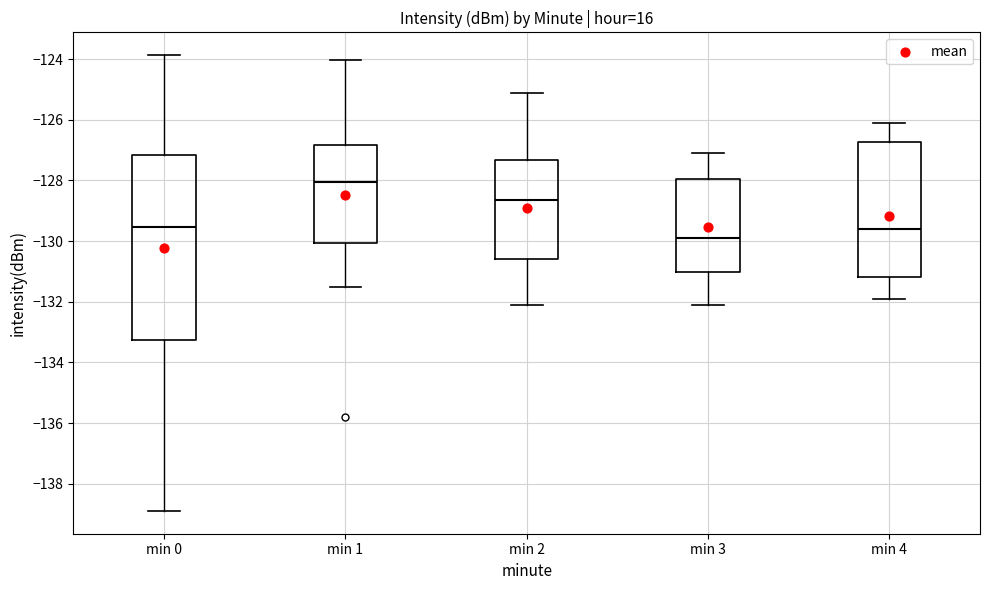

Where does the lower whisker of the box for min 2 end on the y-axis? The values are not printed on the chart, so give them approximately, as read against the axis.

-132.0